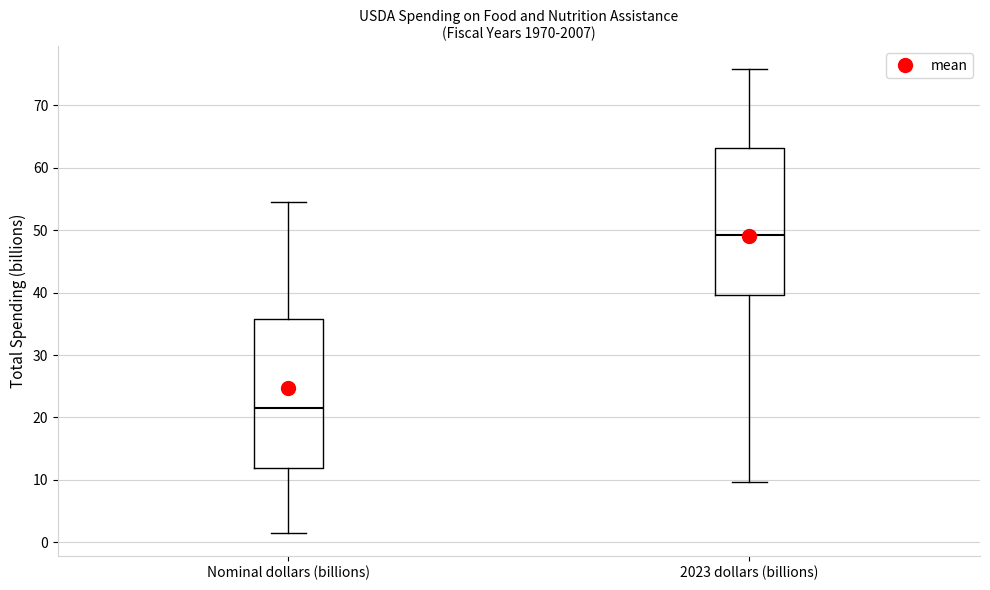

Reading left to right, transcribe this box plot: for each box, give where its median line is, the range the box spans, and where its two whiskers end, as read against the y-axis. The values are not printed on the chart, so give them approximately, as read against the axis.

Nominal dollars (billions): median 21, box 12 to 36, whiskers 2 to 54
2023 dollars (billions): median 49, box 40 to 63, whiskers 10 to 76